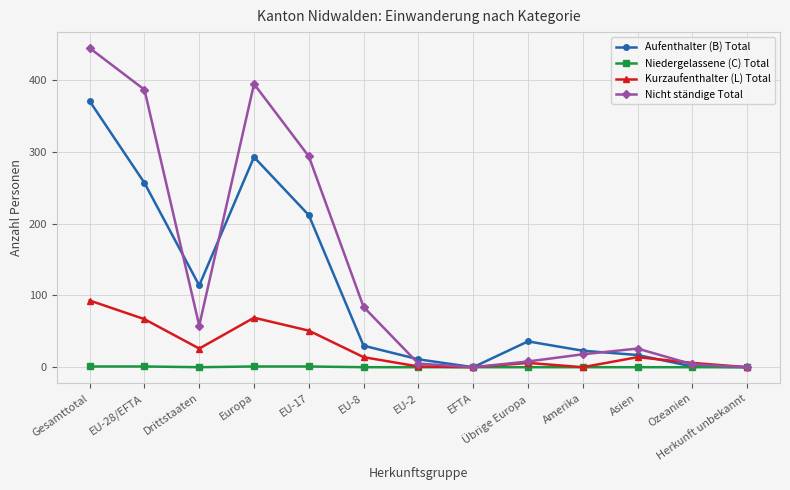

At how many categories does at least one series exceed 201?

4